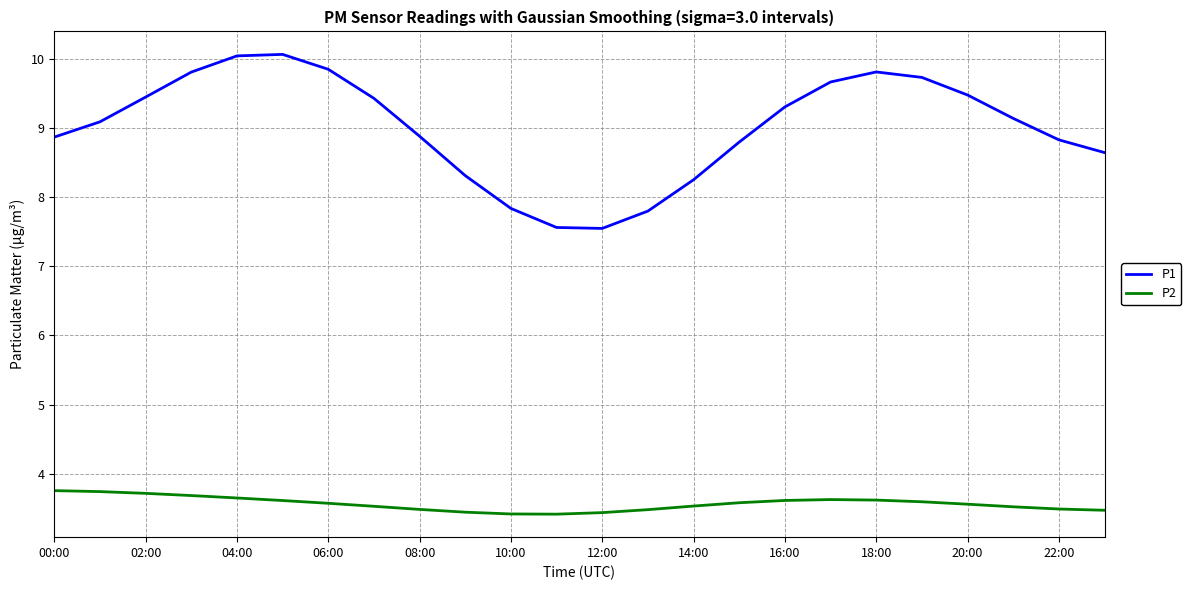

What is the difference between the maximum and minimum values in the P1 series?

2.5